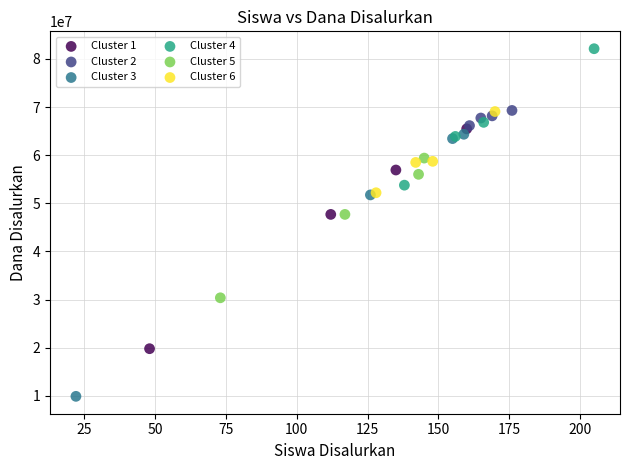

Which series contains the highest Y value?

Cluster 4